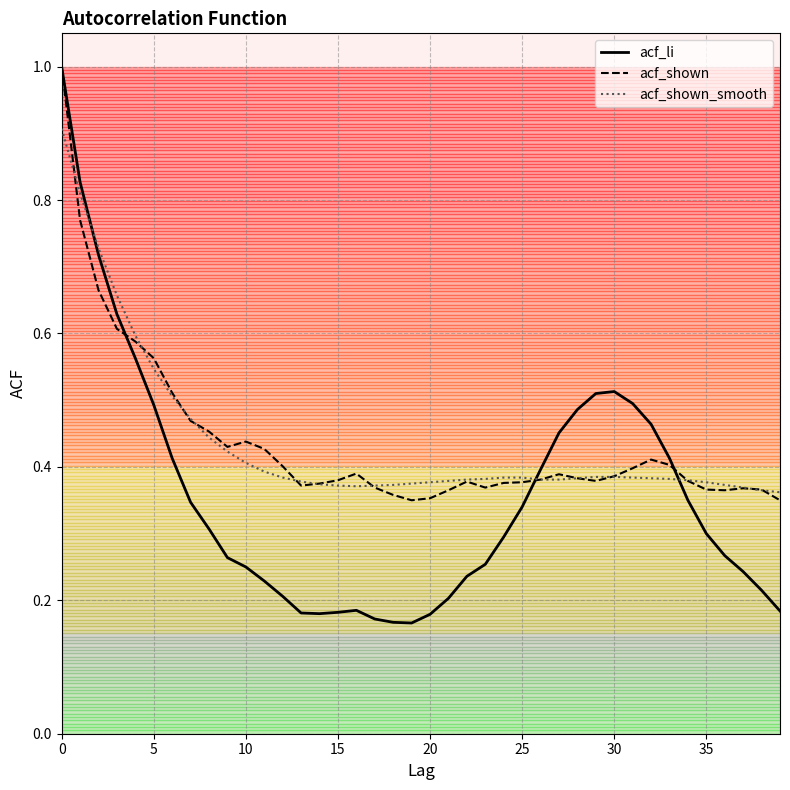

What is the maximum value shown in the chart?

1.0